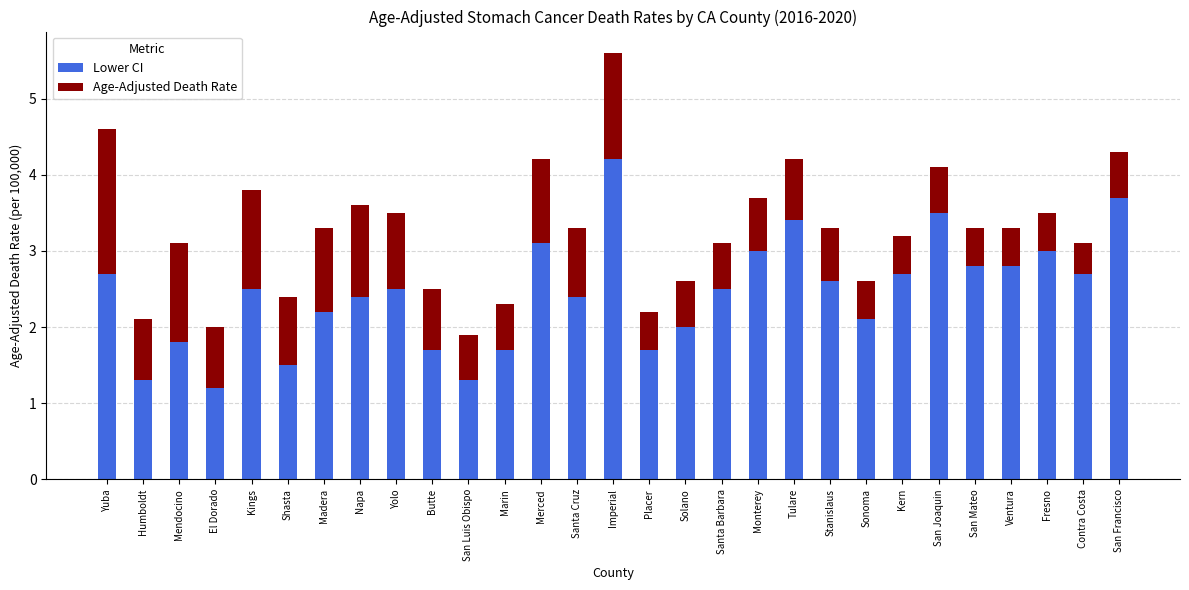

What is the lowest value of the Lower CI series?

1.2